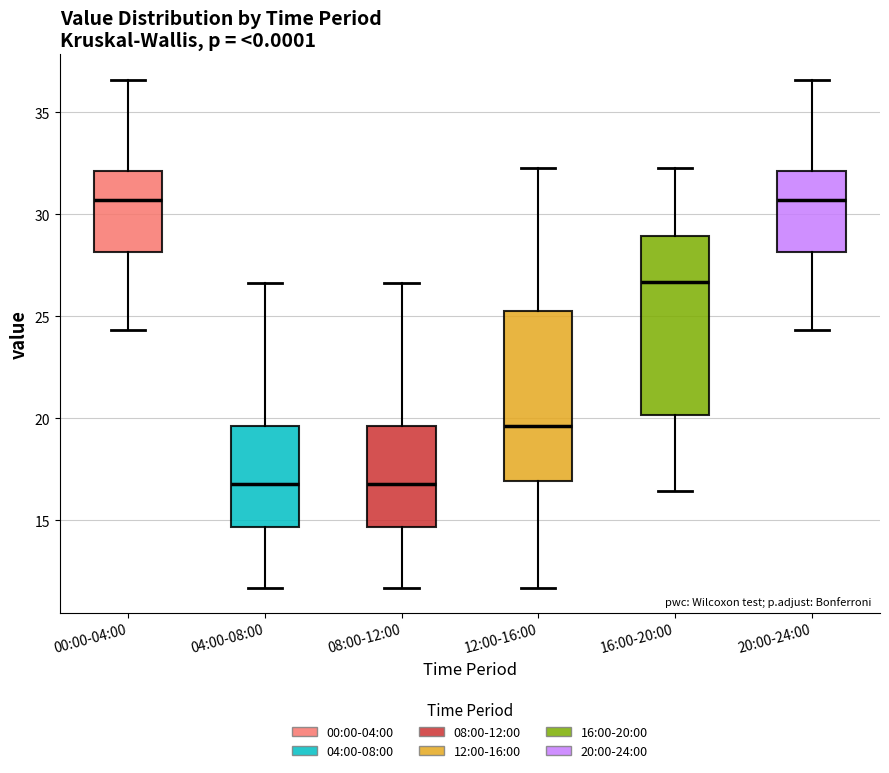

Reading left to right, read every box against the y-axis: the position of its median line, the range the box covers, and the ends of its whiskers. The values are not printed on the chart, so give them approximately, as read against the axis.

00:00-04:00: median 30.5, box 28.0 to 32.0, whiskers 24.5 to 36.5
04:00-08:00: median 17.0, box 14.5 to 19.5, whiskers 11.5 to 26.5
08:00-12:00: median 17.0, box 14.5 to 19.5, whiskers 11.5 to 26.5
12:00-16:00: median 19.5, box 17.0 to 25.5, whiskers 11.5 to 32.5
16:00-20:00: median 26.5, box 20.0 to 29.0, whiskers 16.5 to 32.5
20:00-24:00: median 30.5, box 28.0 to 32.0, whiskers 24.5 to 36.5